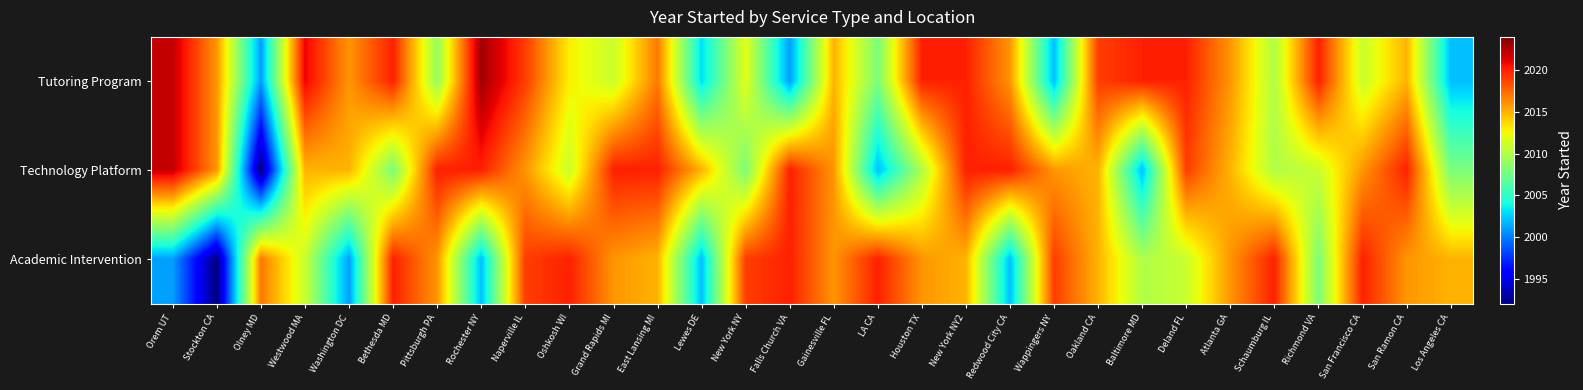

At New York NY, list the series in order from largest to smallest.

Academic Intervention, Tutoring Program, Technology Platform